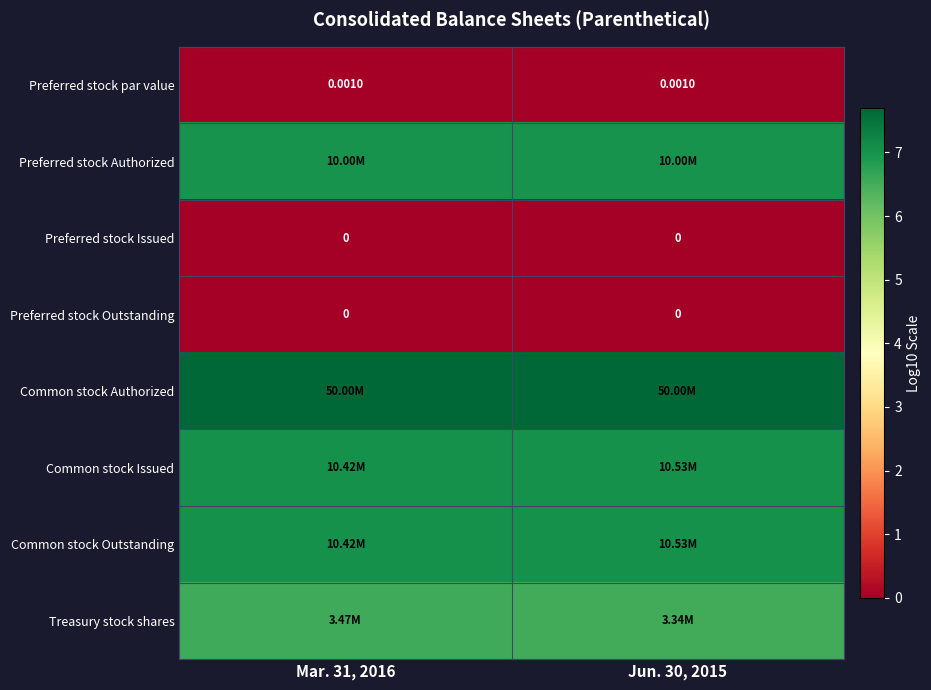

At how many categories does at least one series exceed 3?

2